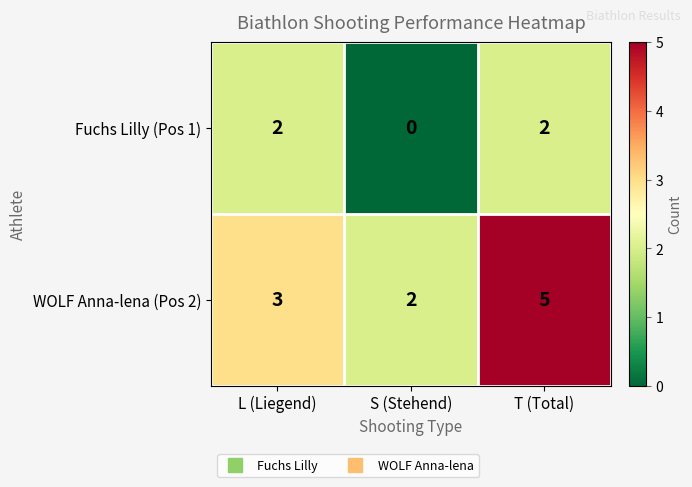

What is the sum of all WOLF Anna-lena (Pos 2) values?

10